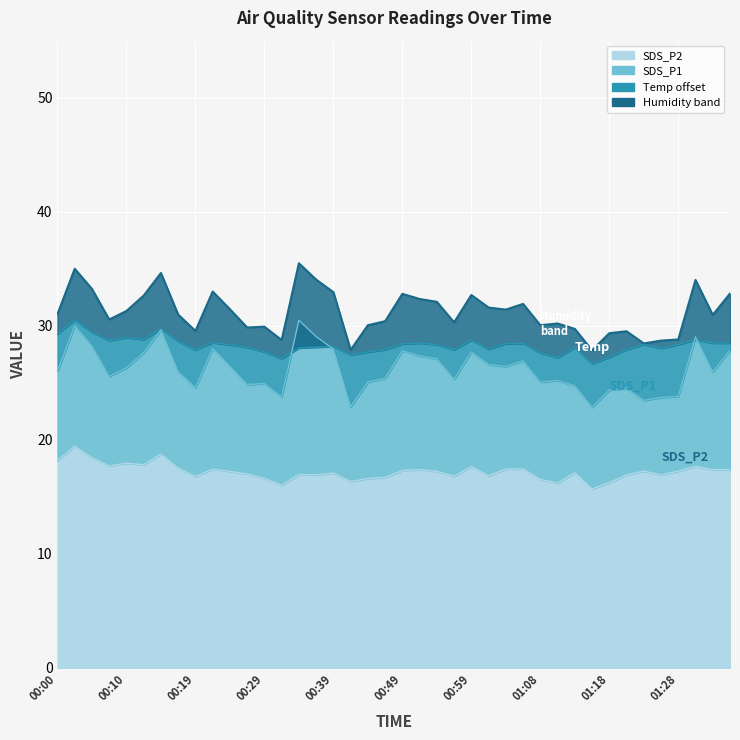

How many data points does each series have?

40